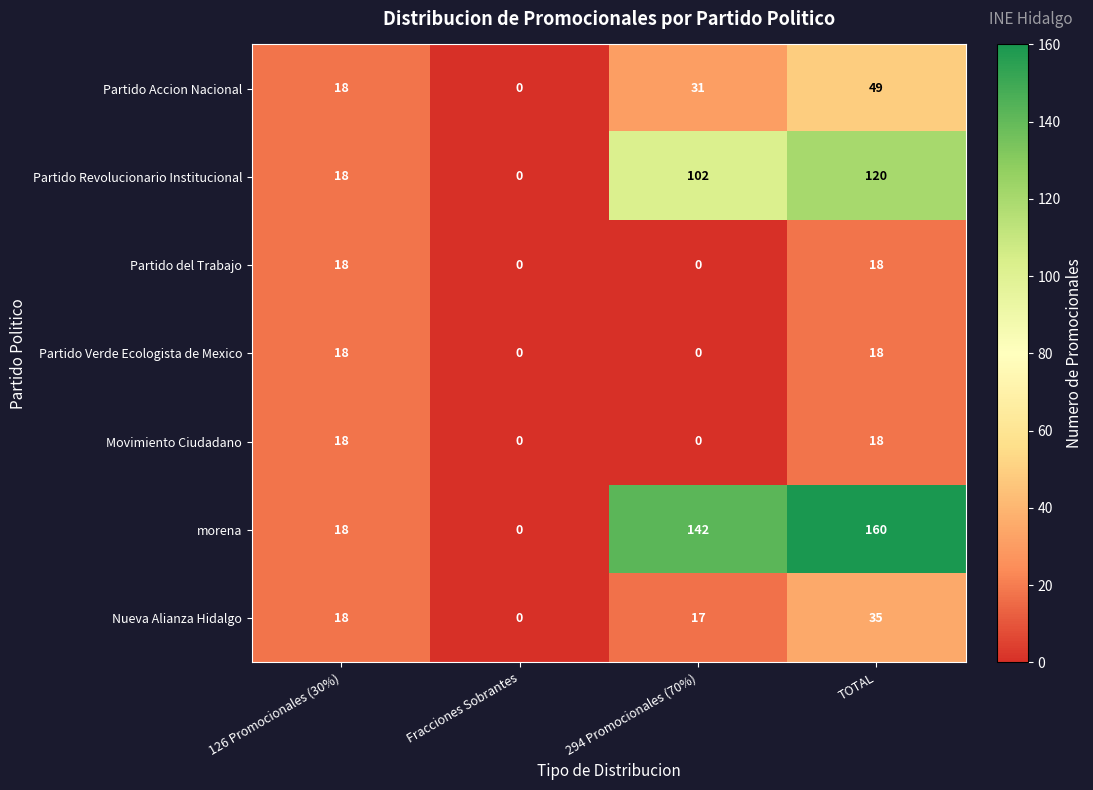

Reading right to left, transcribe all the data shown in this chart.

Partido Accion Nacional: 49	31	0	18
Partido Revolucionario Institucional: 120	102	0	18
Partido del Trabajo: 18	0	0	18
Partido Verde Ecologista de Mexico: 18	0	0	18
Movimiento Ciudadano: 18	0	0	18
morena: 160	142	0	18
Nueva Alianza Hidalgo: 35	17	0	18